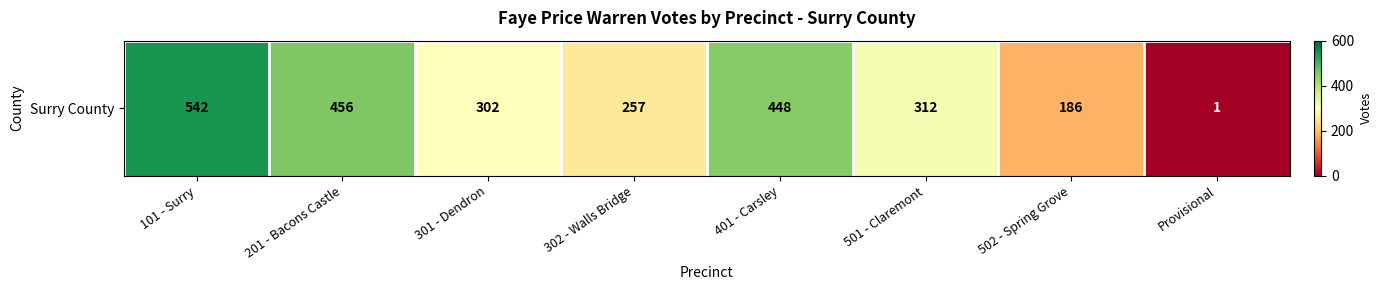

Reading left to right, extract all data points from this chart.

542	456	302	257	448	312	186	1